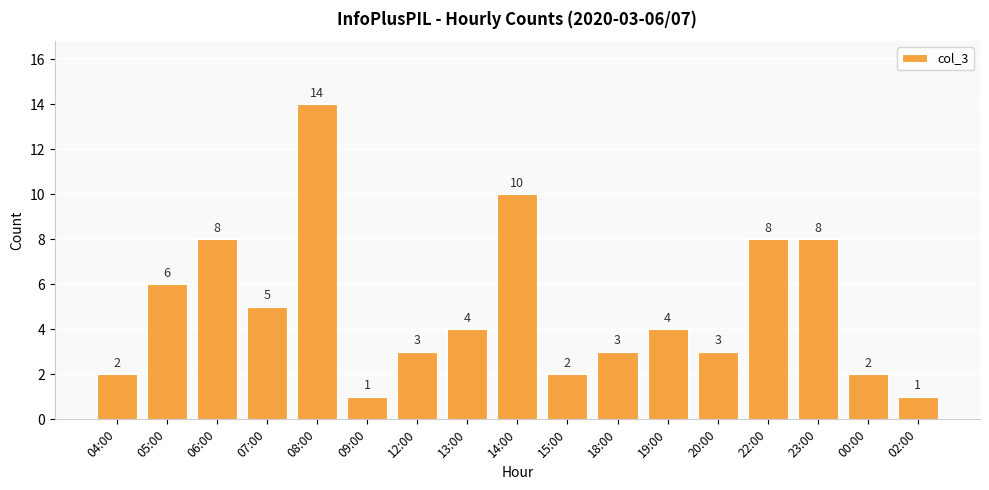

What is the label of the 15th bar from the right?

06:00